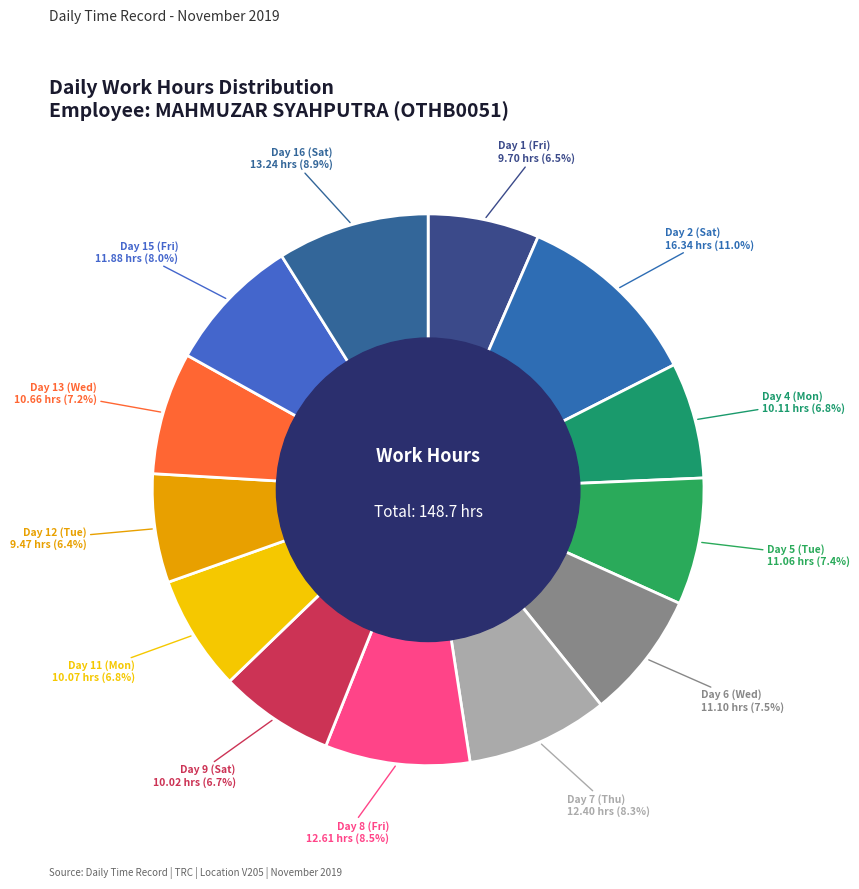

Between Day 13 (Wed) and Day 16 (Sat), which is larger?

Day 16 (Sat)